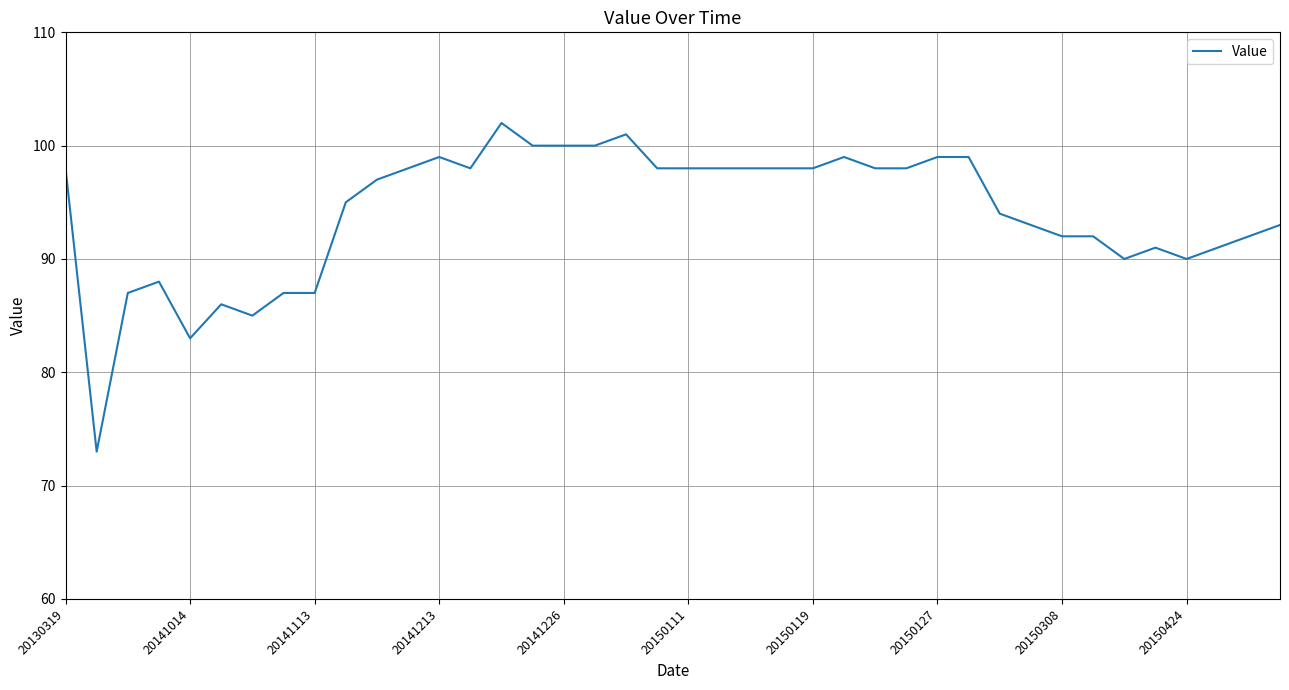

Count the number of data series in this chart.

1